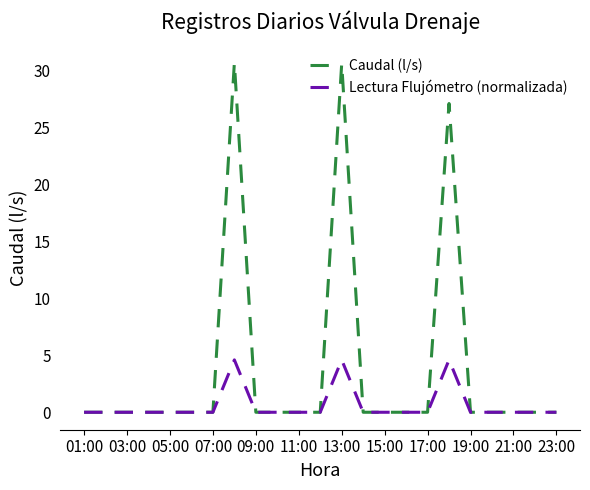

How many Lectura Flujómetro (normalizada) values are between 0 and 1?

20